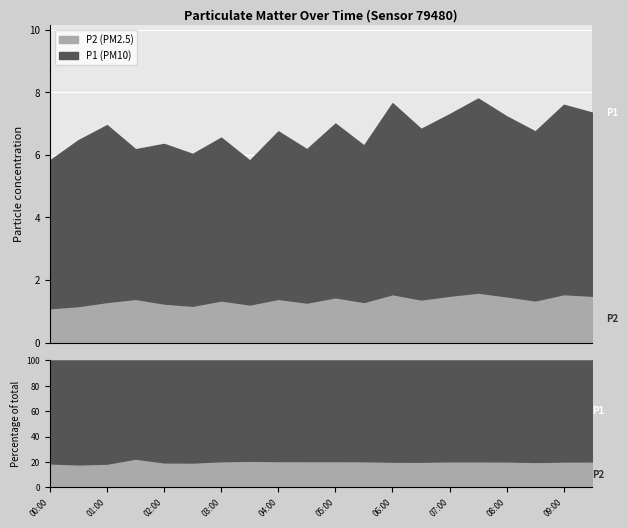

Rank the categories by P2 value from lowest to highest.

00:00, 00:30, 02:30, 03:30, 02:00, 04:30, 01:00, 05:30, 03:00, 08:30, 06:30, 01:30, 04:00, 05:00, 08:00, 07:00, 09:30, 06:00, 09:00, 07:30